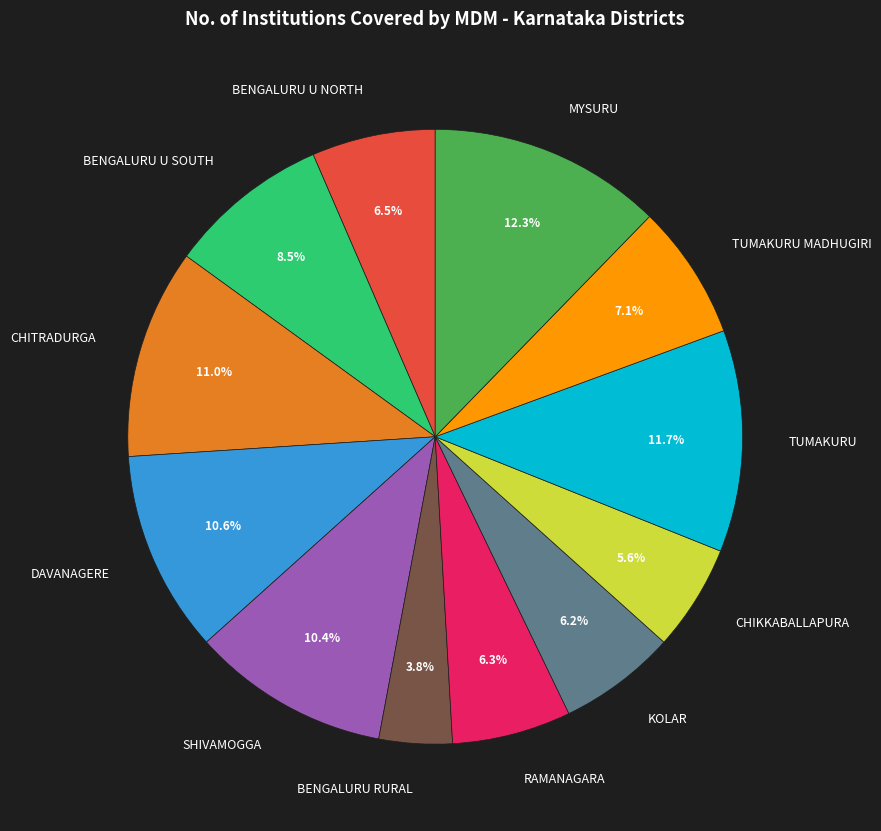

Is it true that BENGALURU RURAL is 16% of the pie?

False